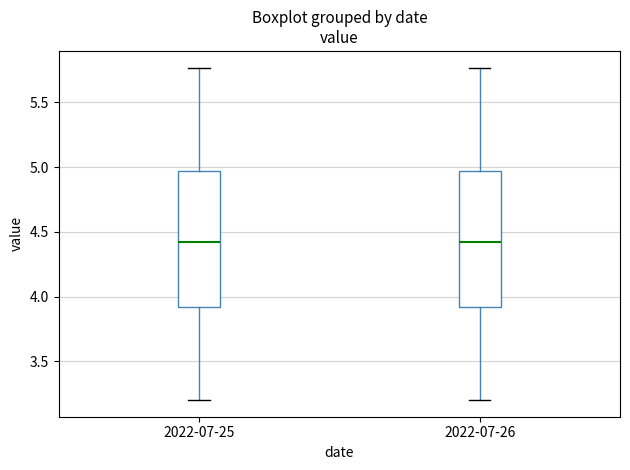

Reading left to right, transcribe this box plot: for each box, give where its median line is, the range the box spans, and where its two whiskers end, as read against the y-axis. The values are not printed on the chart, so give them approximately, as read against the axis.

2022-07-25: median 4.40, box 3.90 to 4.95, whiskers 3.20 to 5.75
2022-07-26: median 4.40, box 3.90 to 4.95, whiskers 3.20 to 5.75